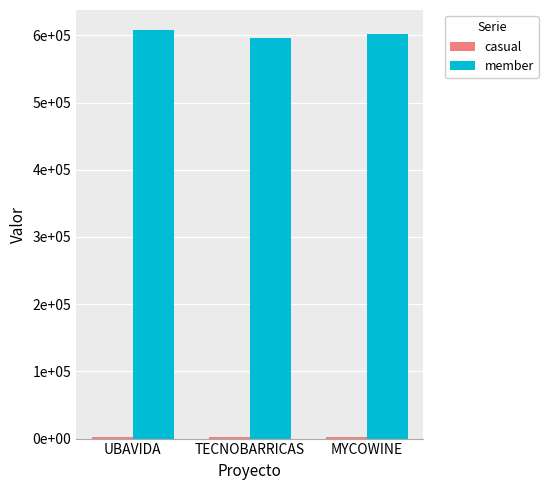

Between UBAVIDA and TECNOBARRICAS, which is larger?

UBAVIDA